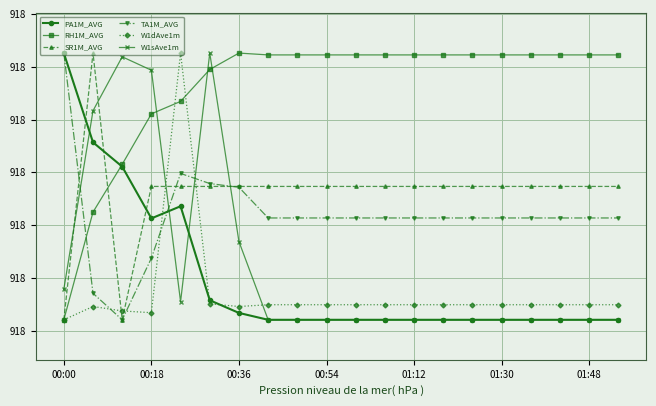

Does the chart have visible grid lines?

Yes